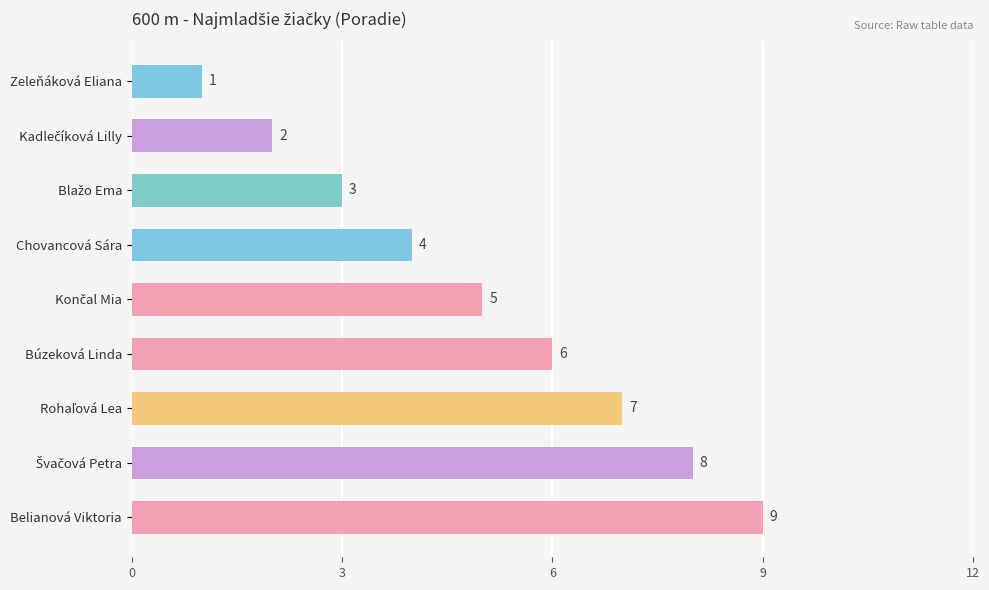

What is the maximum value shown in the chart?

9